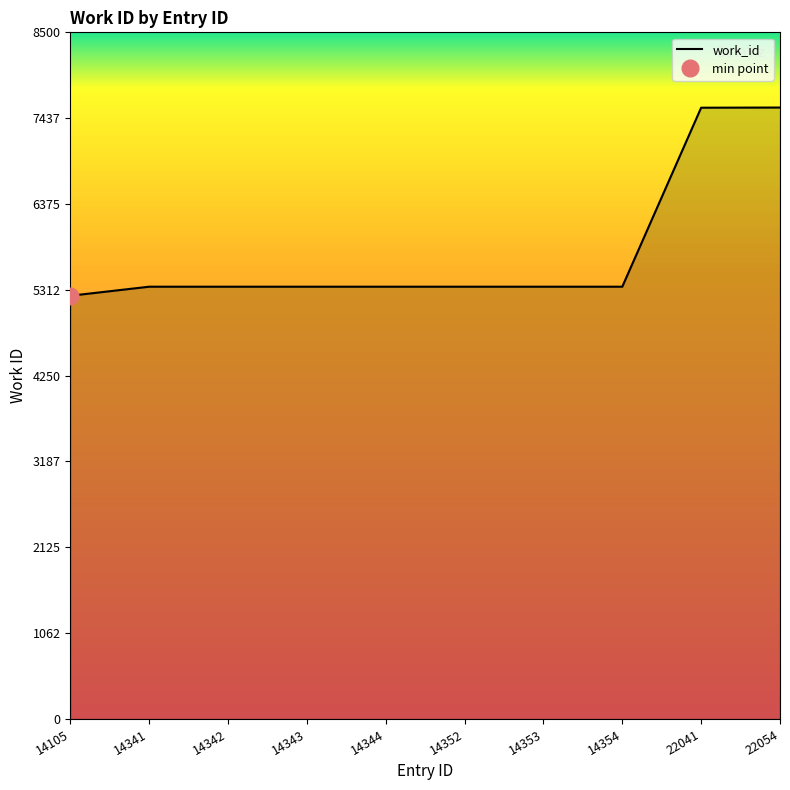

Does the chart display data point markers on the line(s)?

No